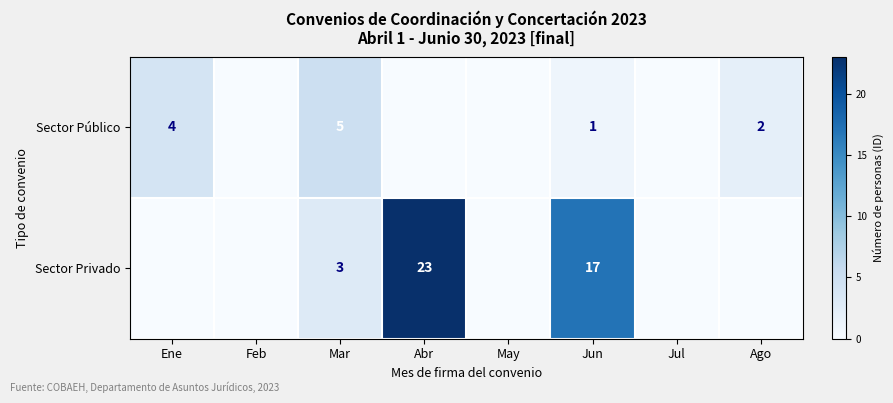

Is it true that Sector Público equals 4 at Ago?

False